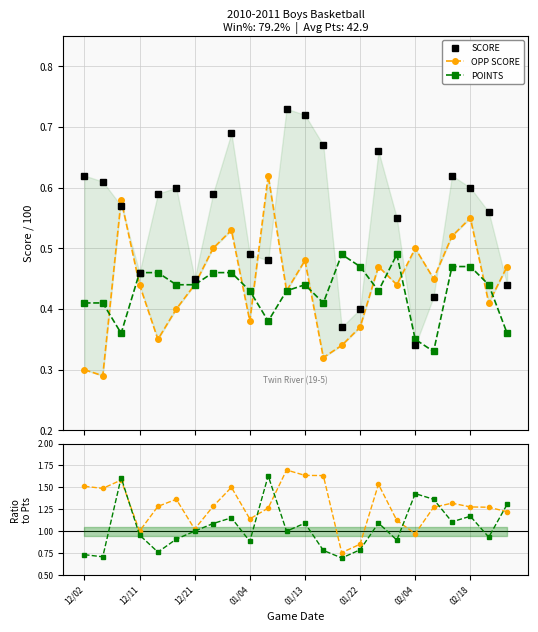

How many lines are shown in the chart?

5